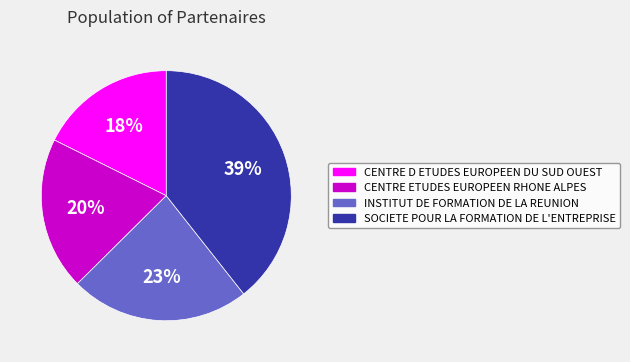

Rank the categories by value from lowest to highest.

CENTRE D ETUDES EUROPEEN DU SUD OUEST, CENTRE ETUDES EUROPEEN RHONE ALPES, INSTITUT DE FORMATION DE LA REUNION, SOCIETE POUR LA FORMATION DE L'ENTREPRISE